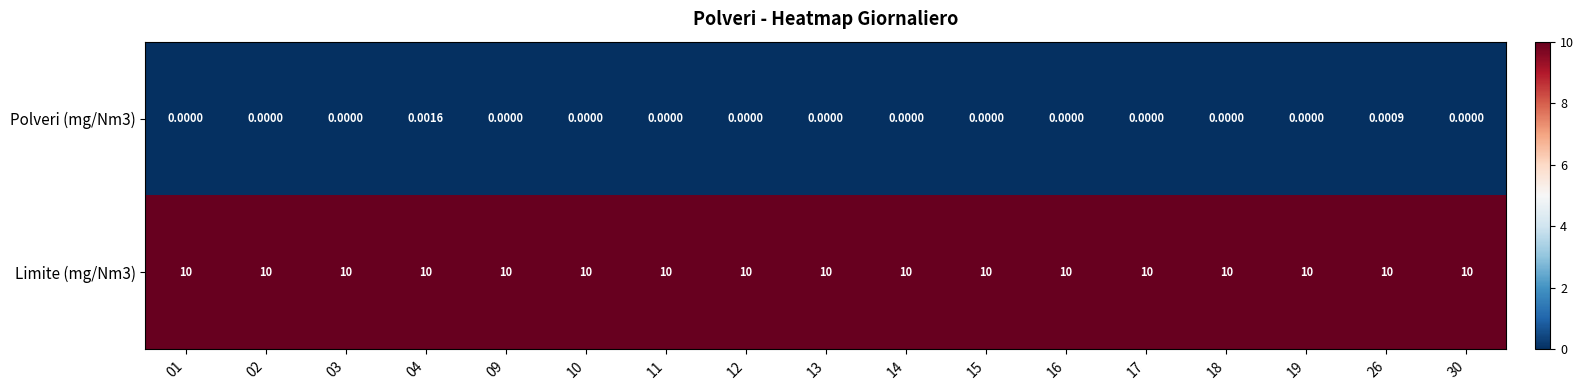

What is the spread (max minus min) of values at 18?

10.0